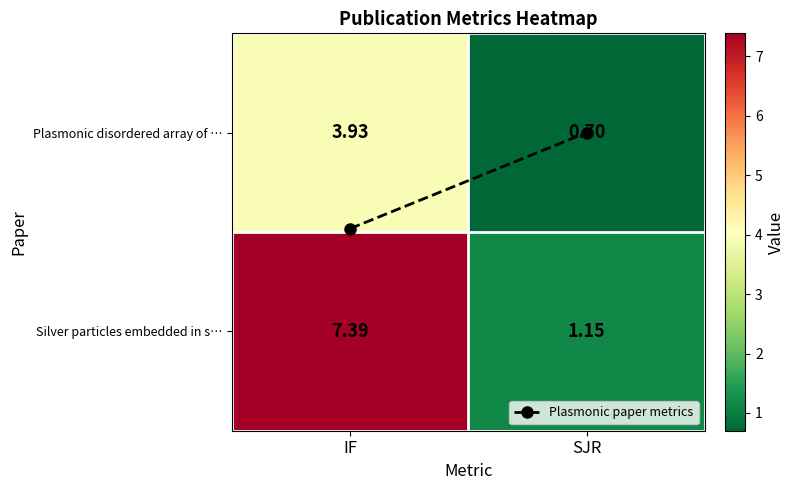

At which category is the sum across all series the highest?

IF